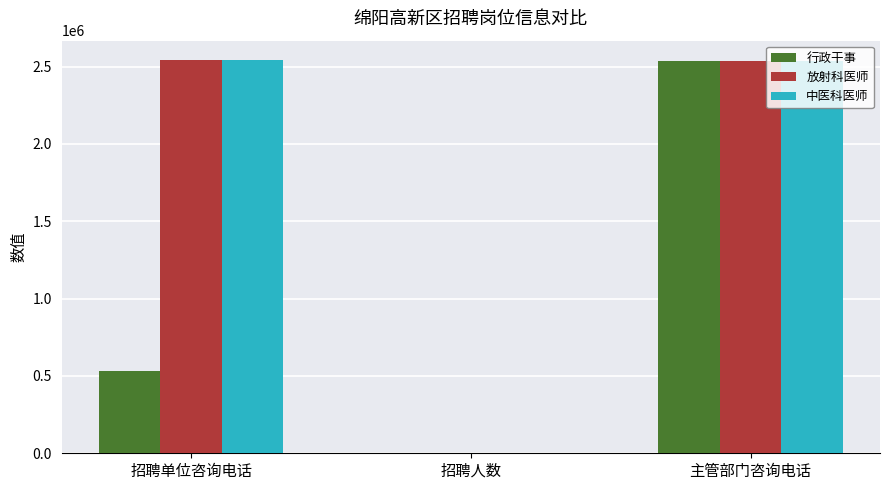

How many 行政干事 values are between 1 and 2534470?

3